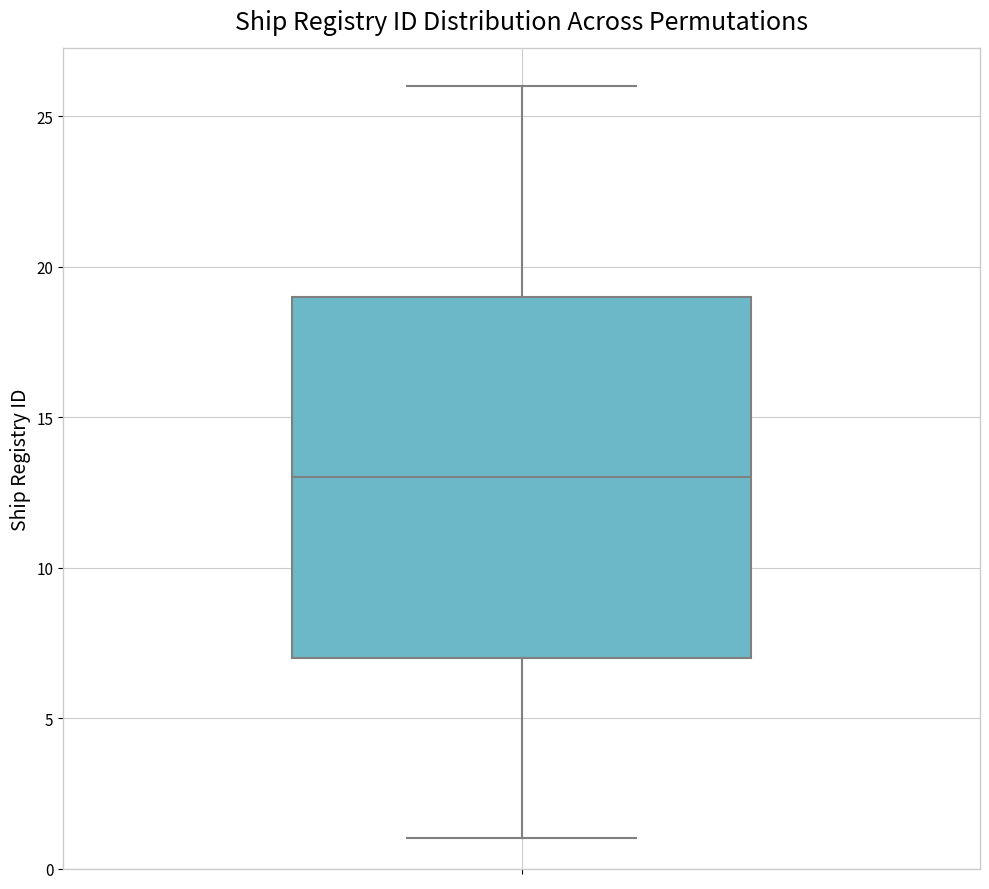

Transcribe this box plot: give where the median line is, the range the box spans, and where the two whiskers end, as read against the y-axis. The values are not printed on the chart, so give them approximately, as read against the axis.

median 13, box 7 to 19, whiskers 1 to 26